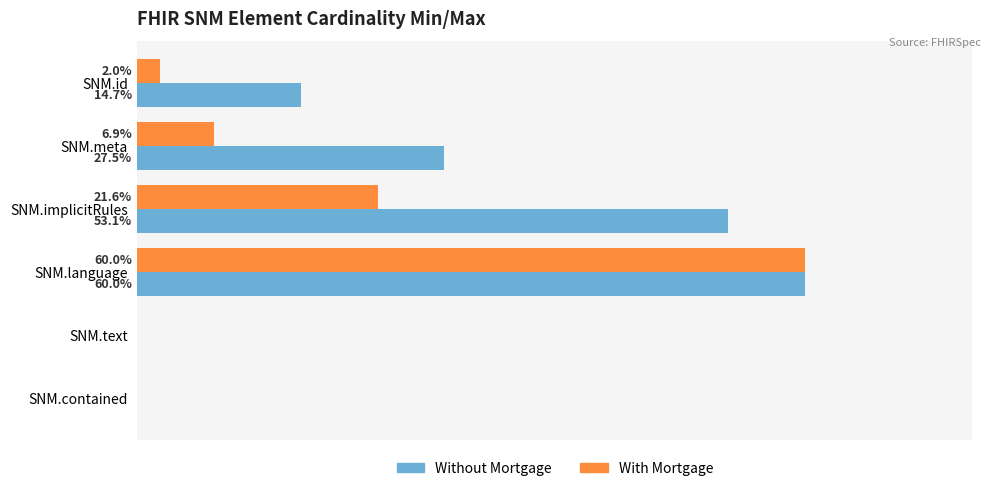

At which label is With Mortgage closest to 30?

SNM.implicitRules